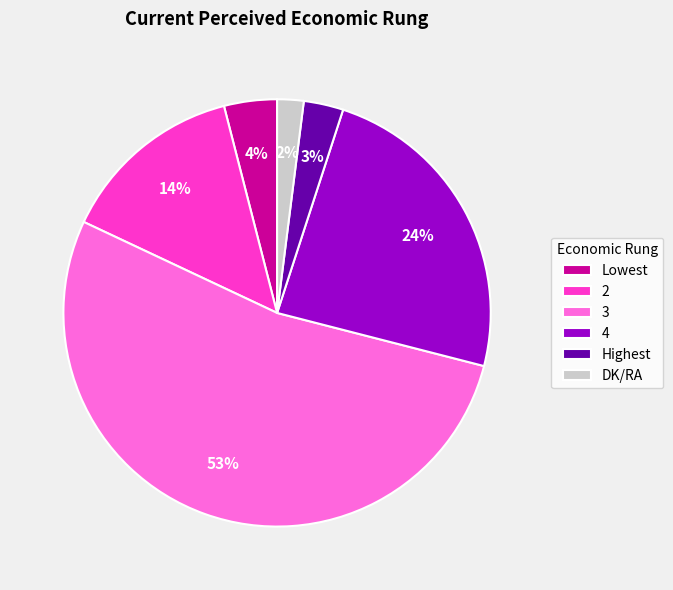

Between Highest and 2, which is larger?

2